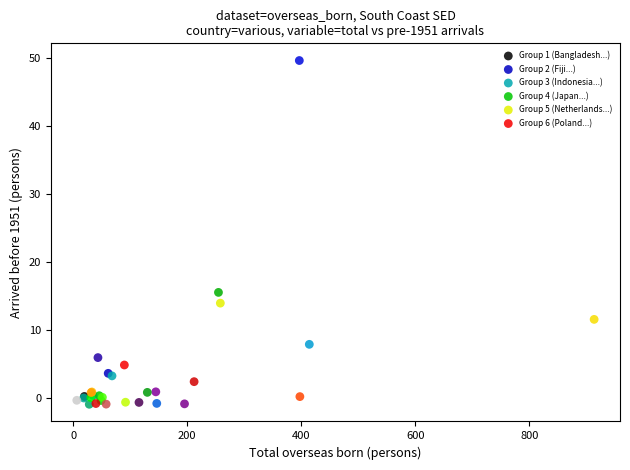

Which series has the largest Y range (max minus min)?

Group 2 (Fiji...)